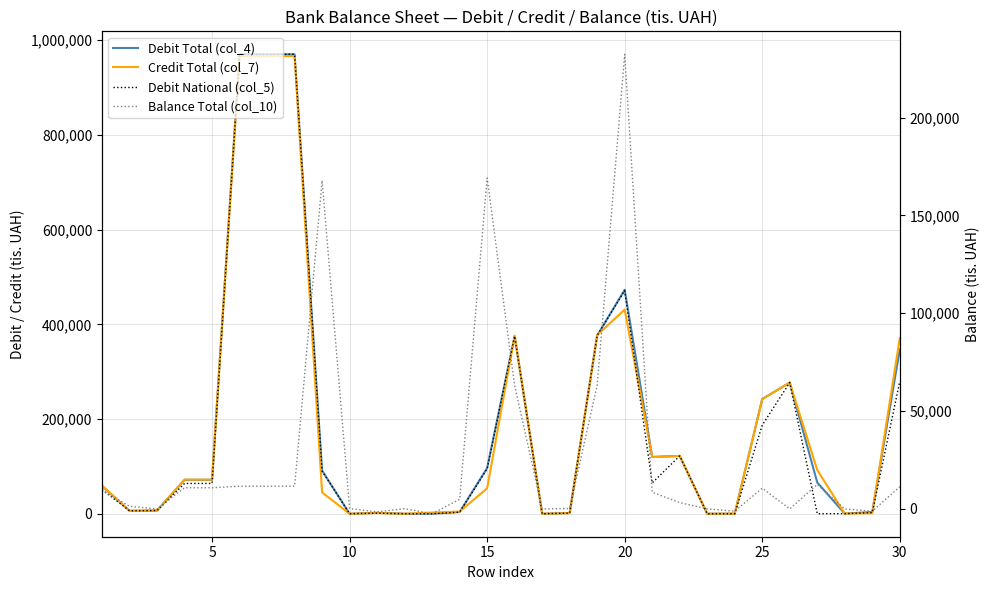

What is the spread (max minus min) of values at 15?

61261.7